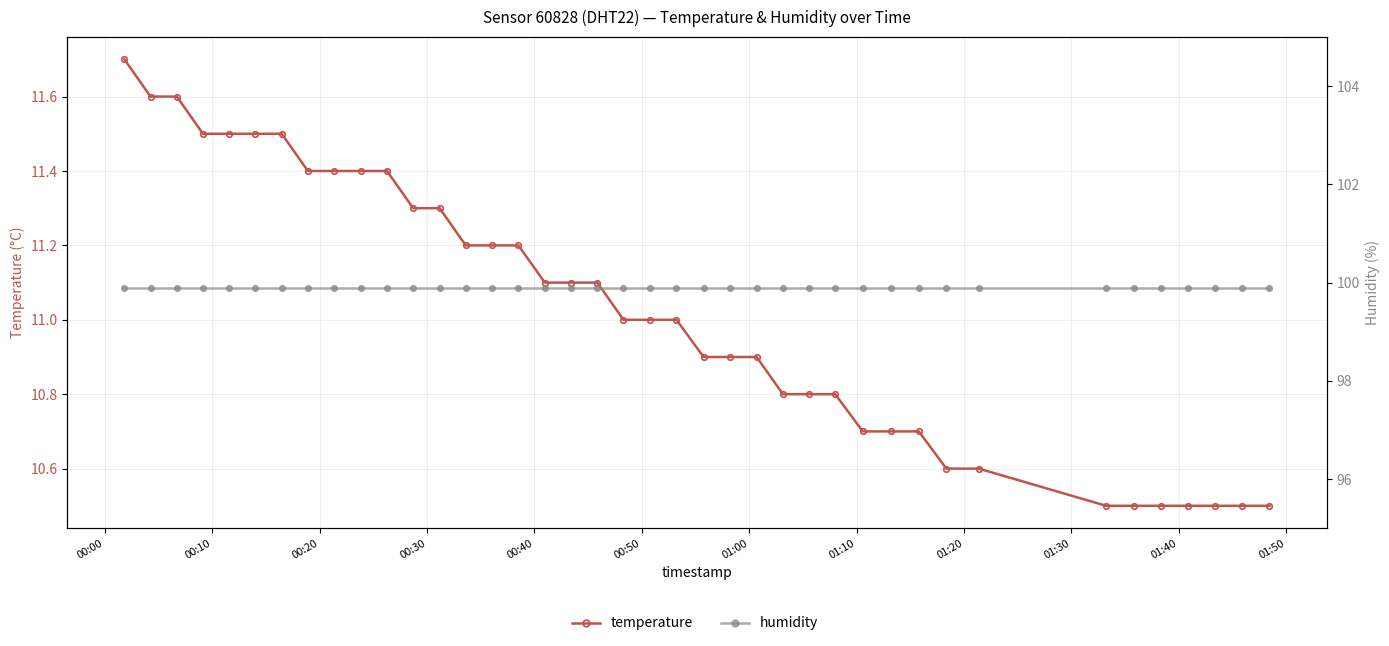

True or false: humidity and temperature cross at least once.

False